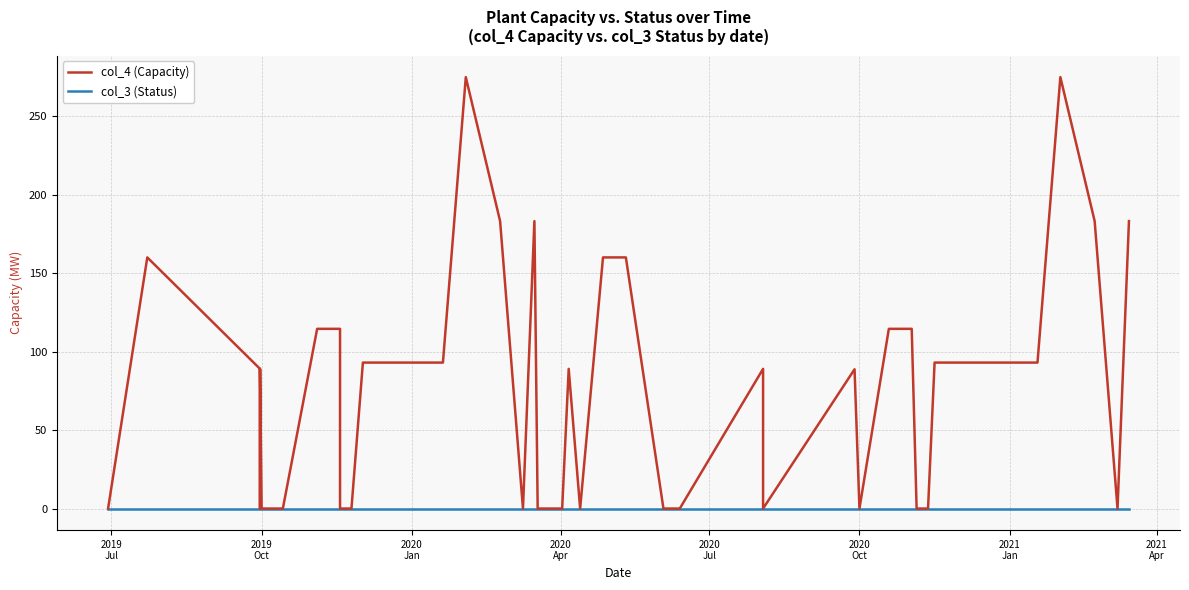

True or false: col_4 (Capacity) and col_3 (Status) intersect in this chart.

False